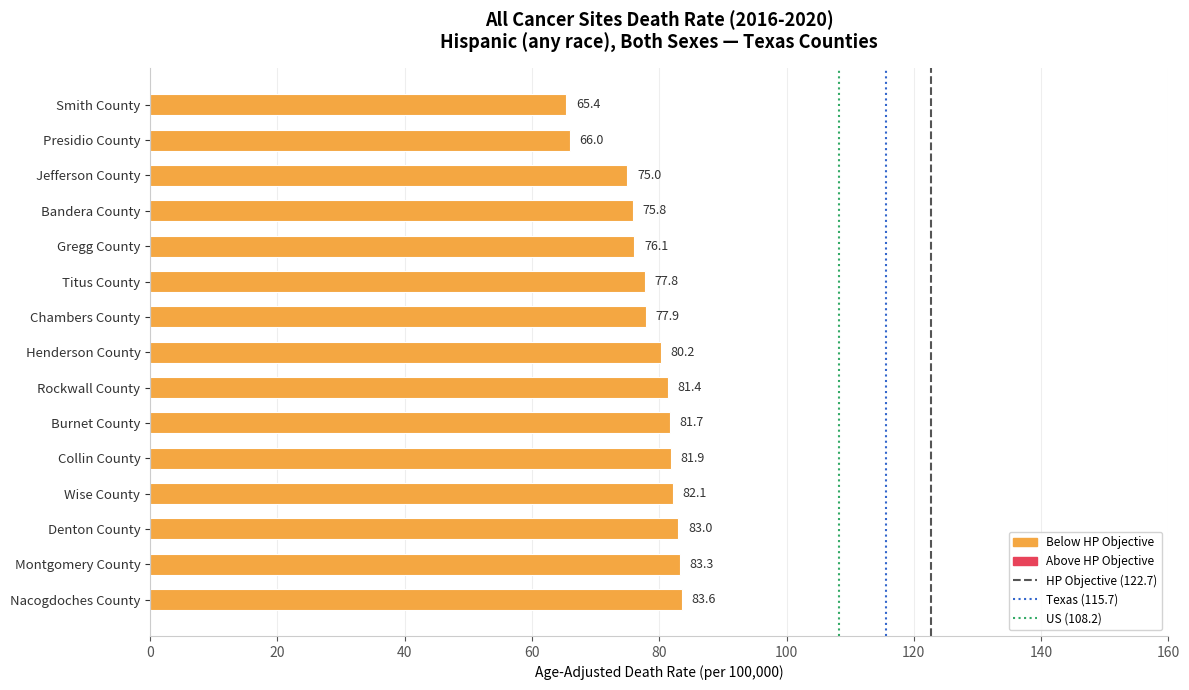

True or false: the data shows 75.8 at Bandera County.

True